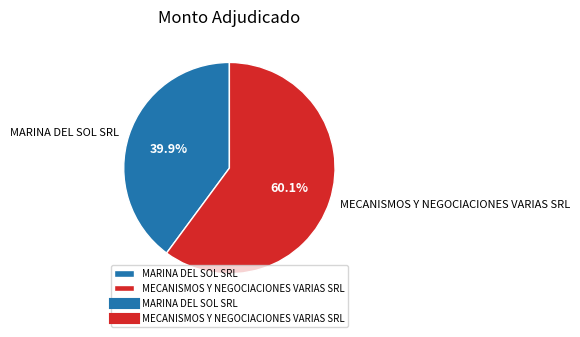

To the nearest percent, what is the difference between the largest and smallest slice percentages?

20%